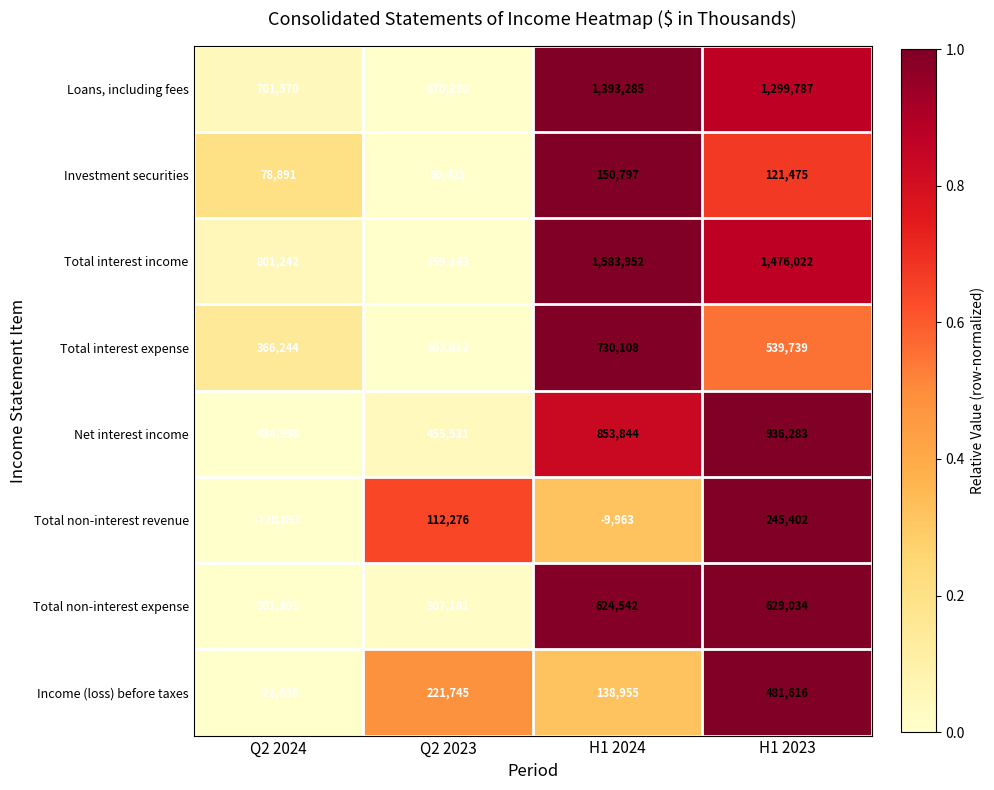

At how many categories does at least one series exceed 0?

4